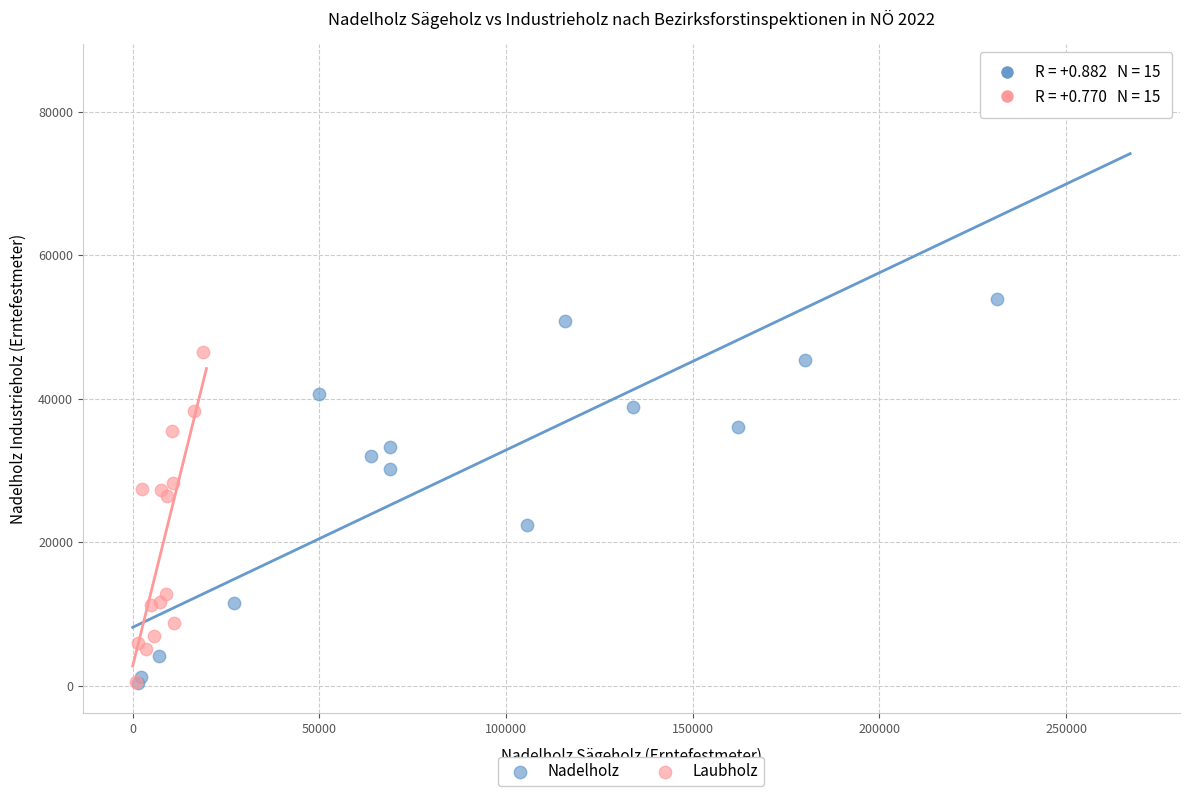

Which series has the largest Y range (max minus min)?

Nadelholz